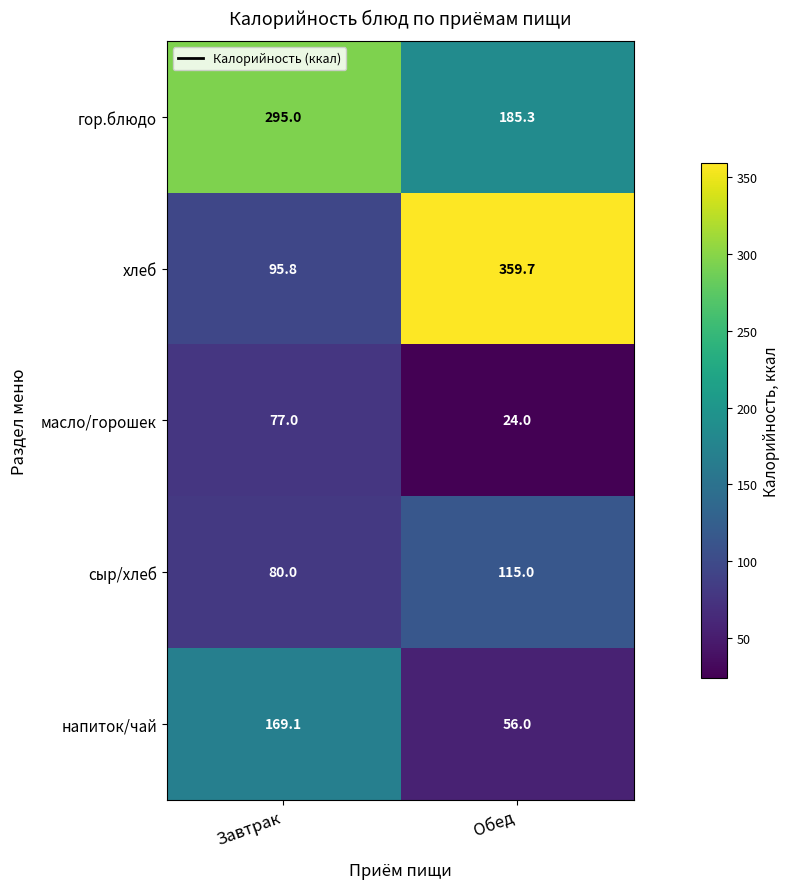

At which label does масло/горошек reach its minimum?

Обед